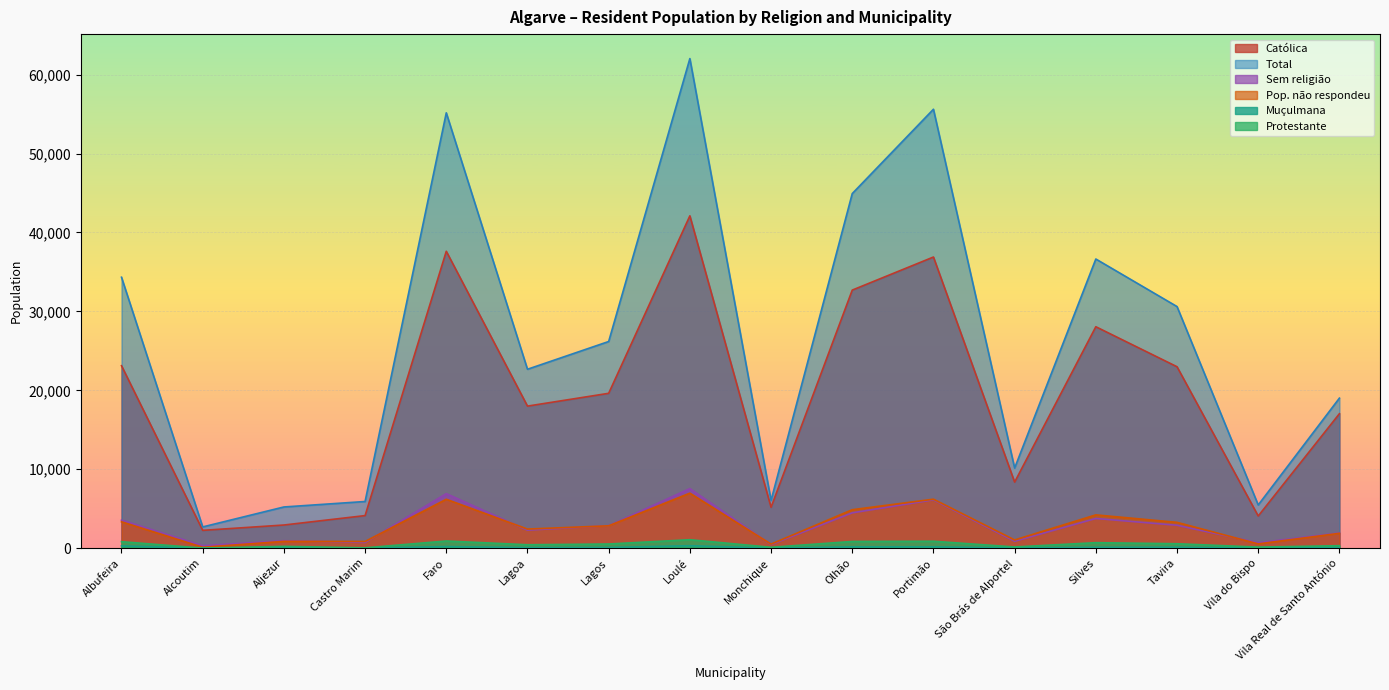

What is the approximate value of Total at Silves?

36636